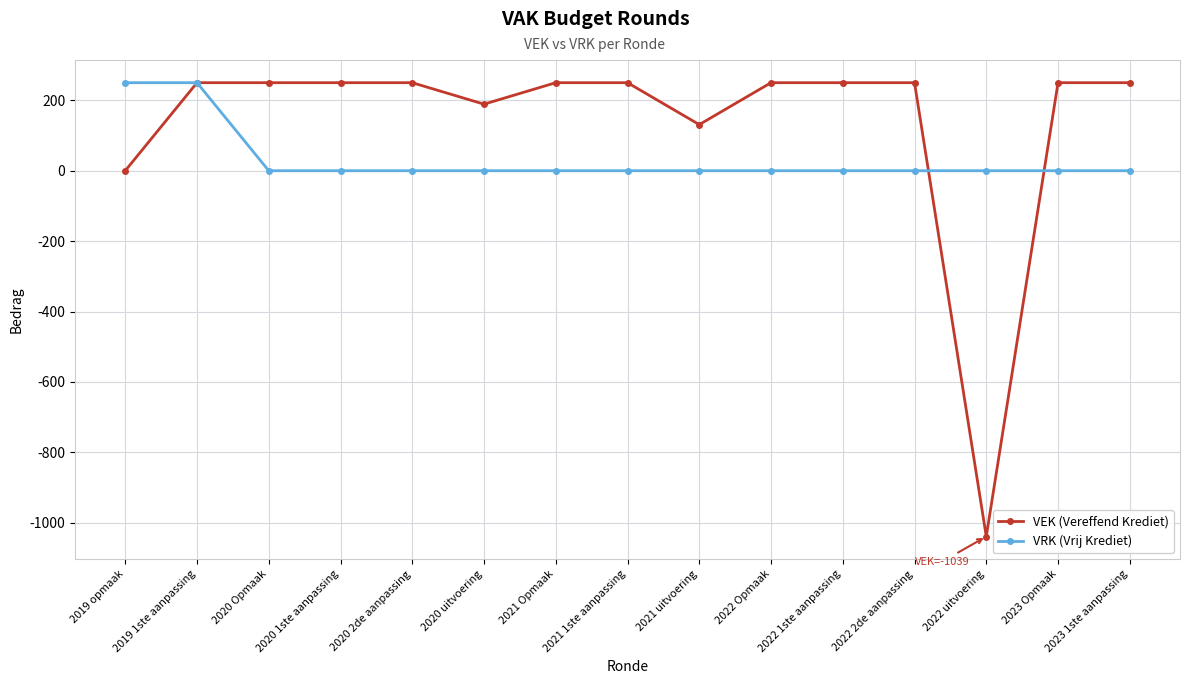

Reading left to right, list all the values displayed in this chart.

VEK (Vereffend Krediet): 2019 opmaak=0	2019 1ste aanpassing=250	2020 Opmaak=250	2020 1ste aanpassing=250	2020 2de aanpassing=250	2020 uitvoering=189	2021 Opmaak=250	2021 1ste aanpassing=250	2021 uitvoering=131	2022 Opmaak=250	2022 1ste aanpassing=250	2022 2de aanpassing=250	2022 uitvoering=-1039	2023 Opmaak=250	2023 1ste aanpassing=250
VRK (Vrij Krediet): 2019 opmaak=250	2019 1ste aanpassing=250	2020 Opmaak=0	2020 1ste aanpassing=0	2020 2de aanpassing=0	2020 uitvoering=0	2021 Opmaak=0	2021 1ste aanpassing=0	2021 uitvoering=0	2022 Opmaak=0	2022 1ste aanpassing=0	2022 2de aanpassing=0	2022 uitvoering=0	2023 Opmaak=0	2023 1ste aanpassing=0